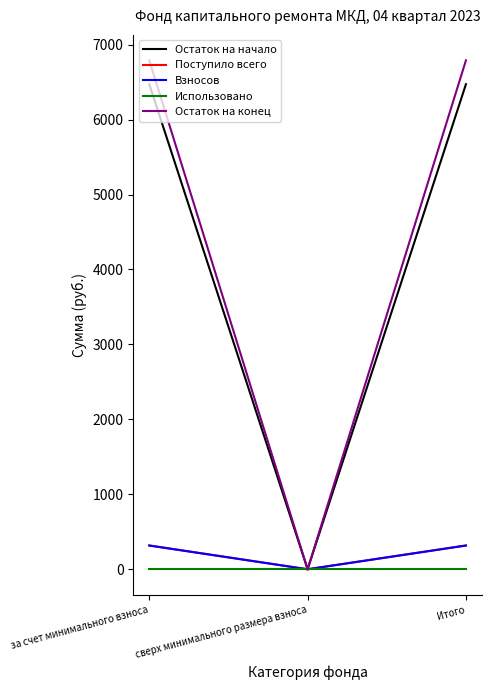

Which series has the largest total across all categories?

Остаток на конец